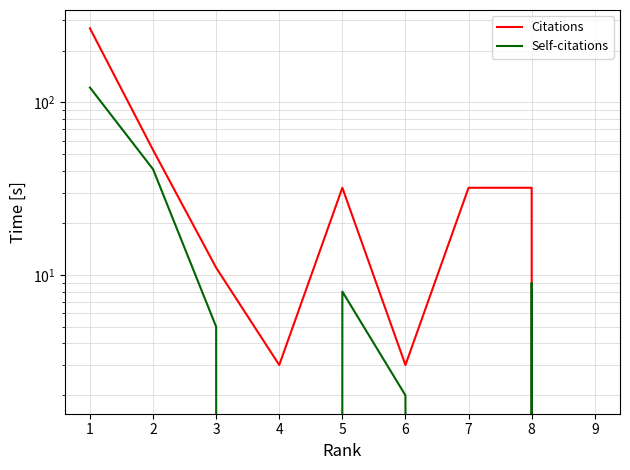

At which label does Citations first exceed 32?

1